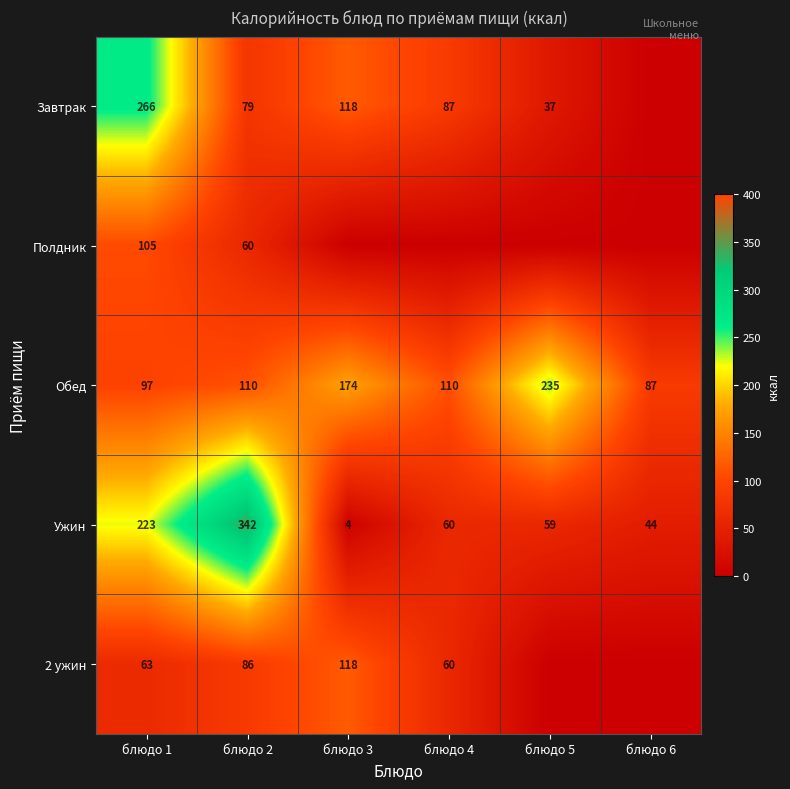

How many values in the Ужин series are below 60?

3